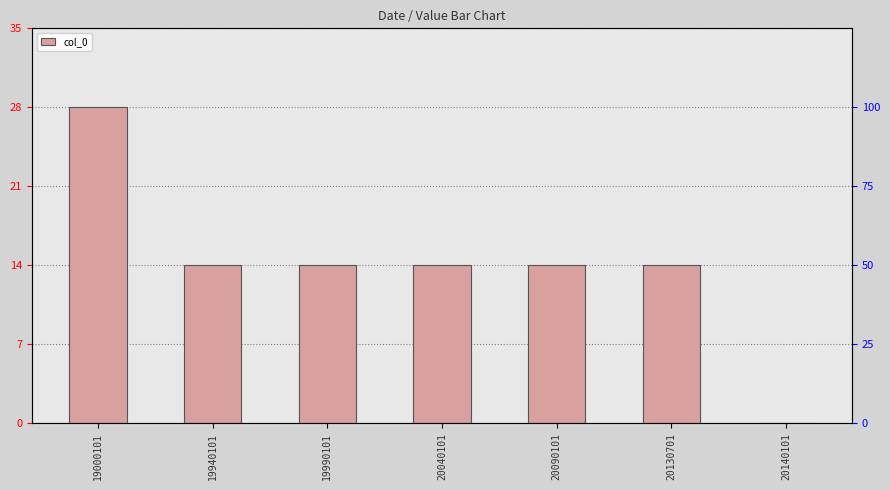

How many values are above zero?

6